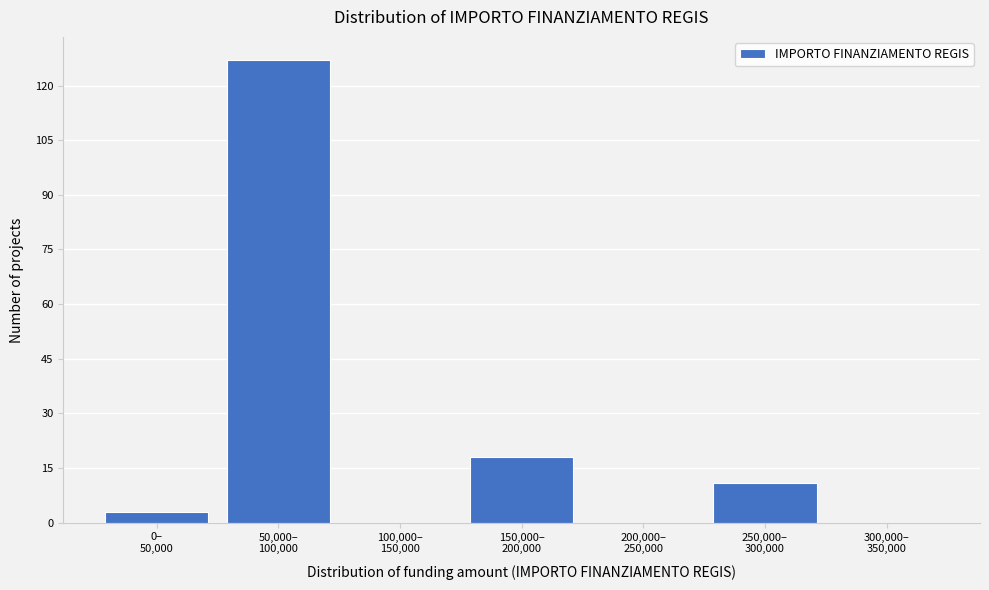

What is the sum of all values?

159